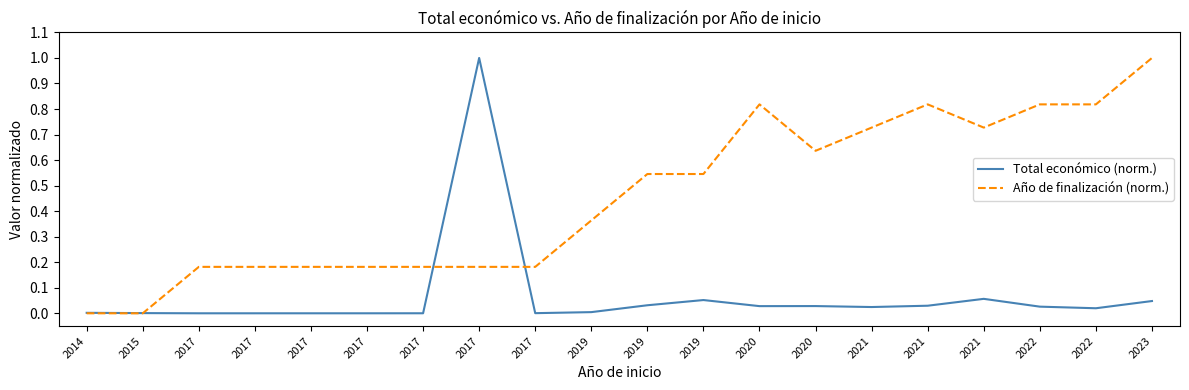

What are all the series names shown in the legend?

Total económico (norm.), Año de finalización (norm.)